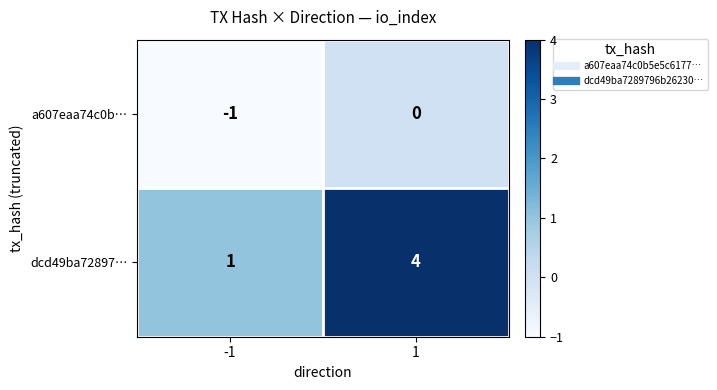

What is the difference between the highest and lowest values at 1?

4